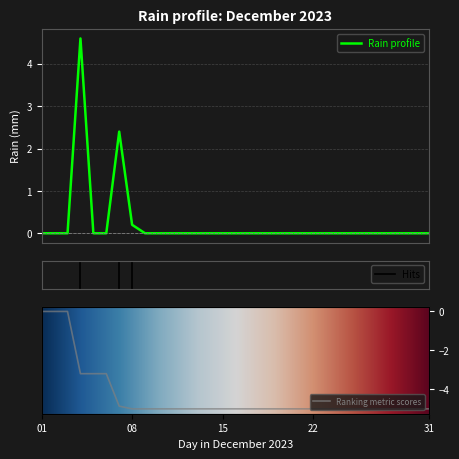

At which category does the chart reach its peak across all series?

2023-12-04